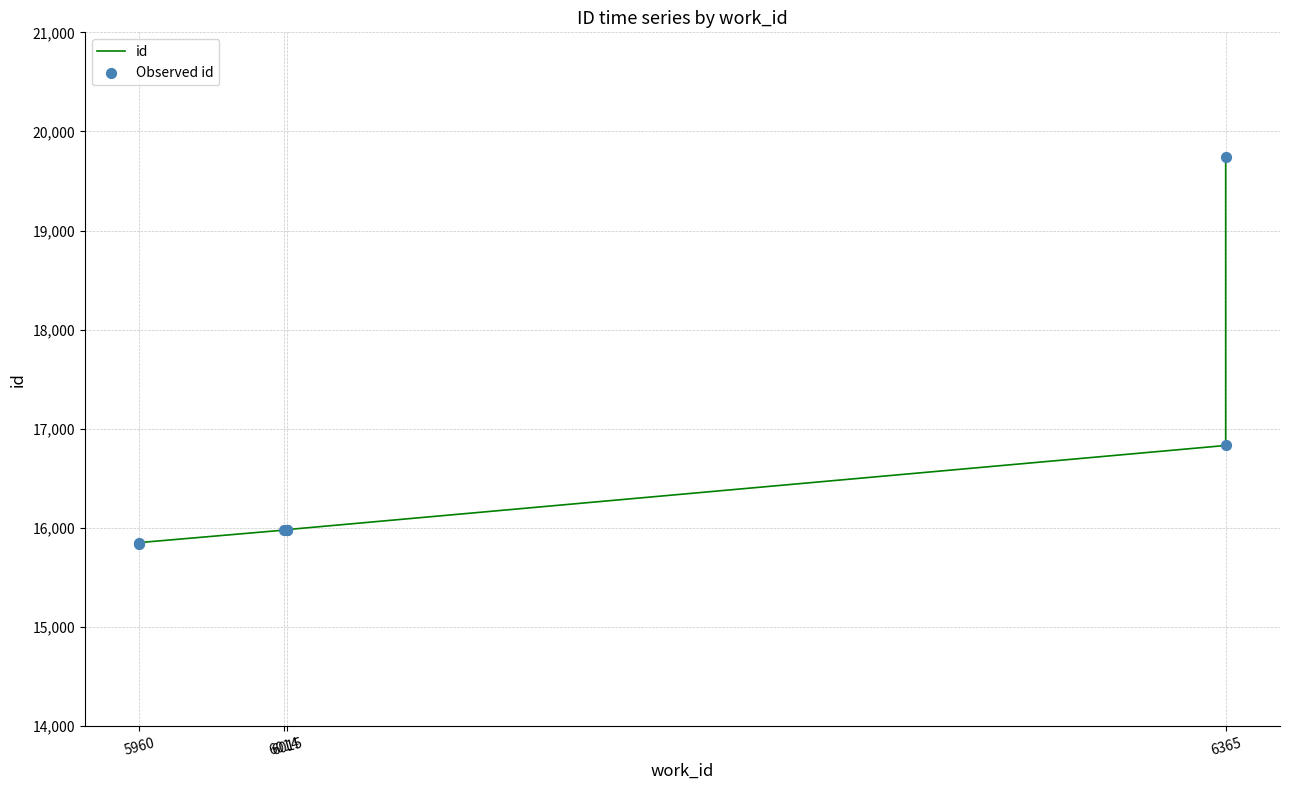

Which series reaches the maximum Y coordinate?

id